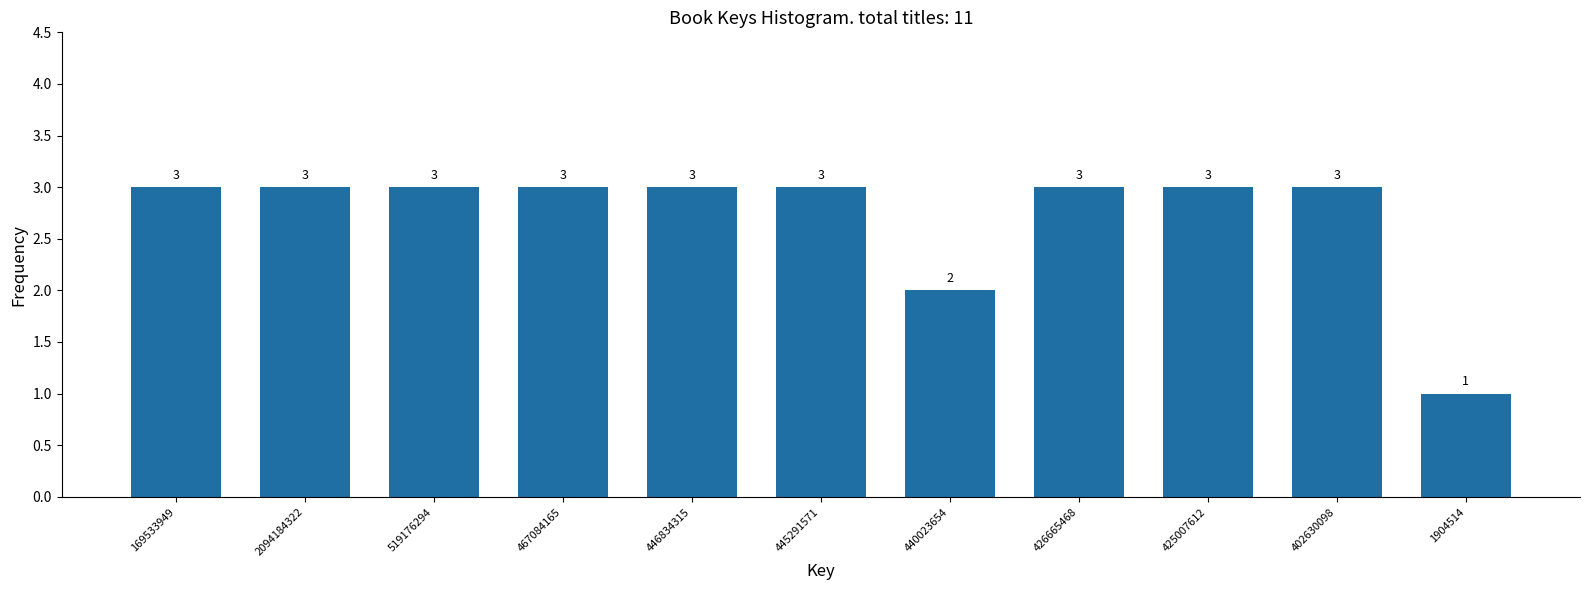

Reading right to left, list all the values displayed in this chart.

1904514=1	402630098=3	425007612=3	426665468=3	440023654=2	445291571=3	446834315=3	467084165=3	519176294=3	2094184322=3	169533949=3